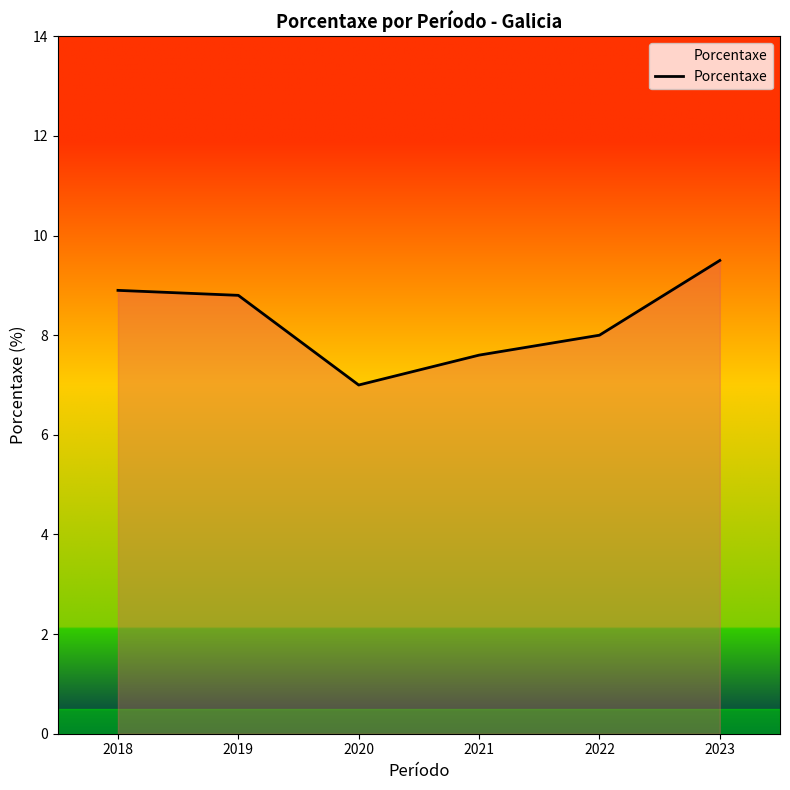

What value does the data have at 2020?

7.0